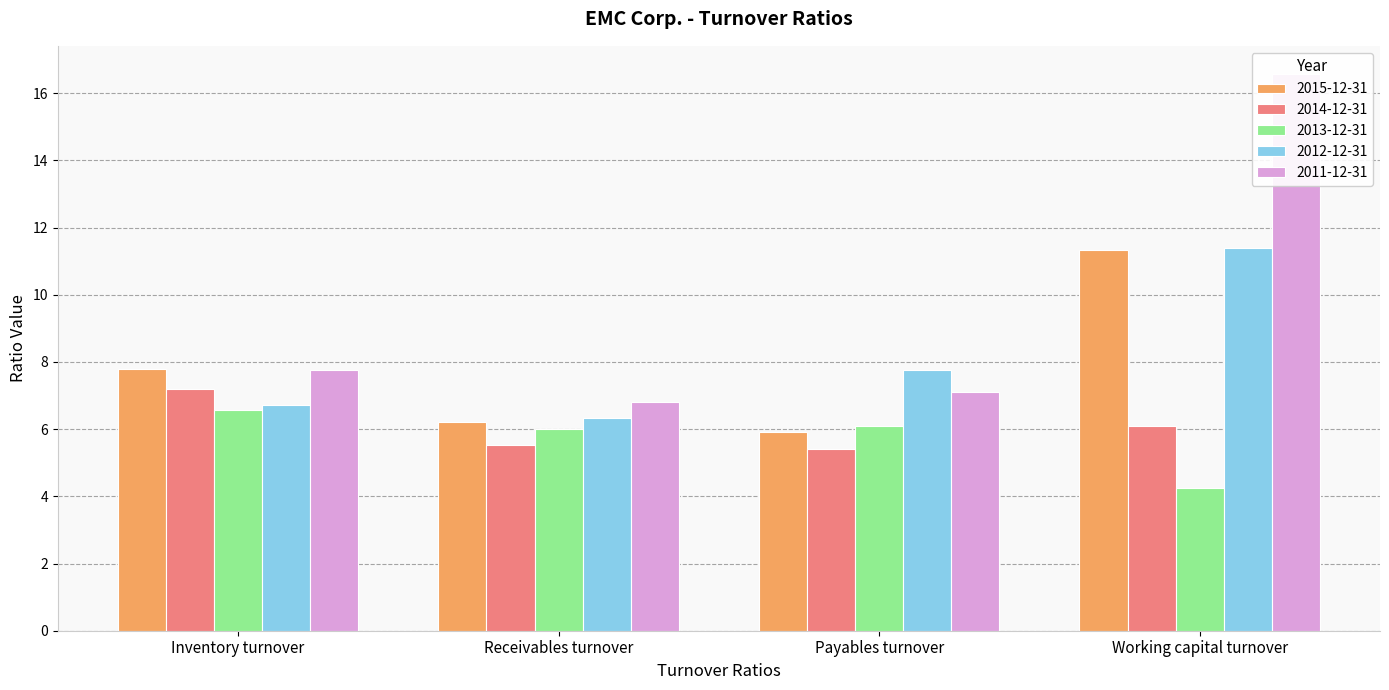

What is the difference between the maximum and second lowest values in the 2011-12-31 series?

9.5